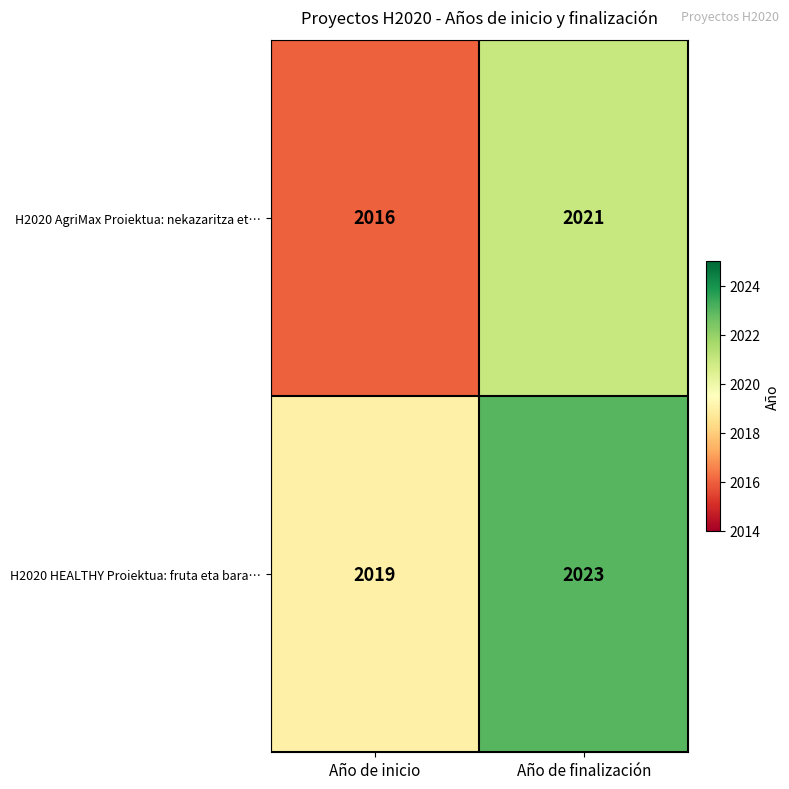

What is the total value across all series at Año de inicio?

4035